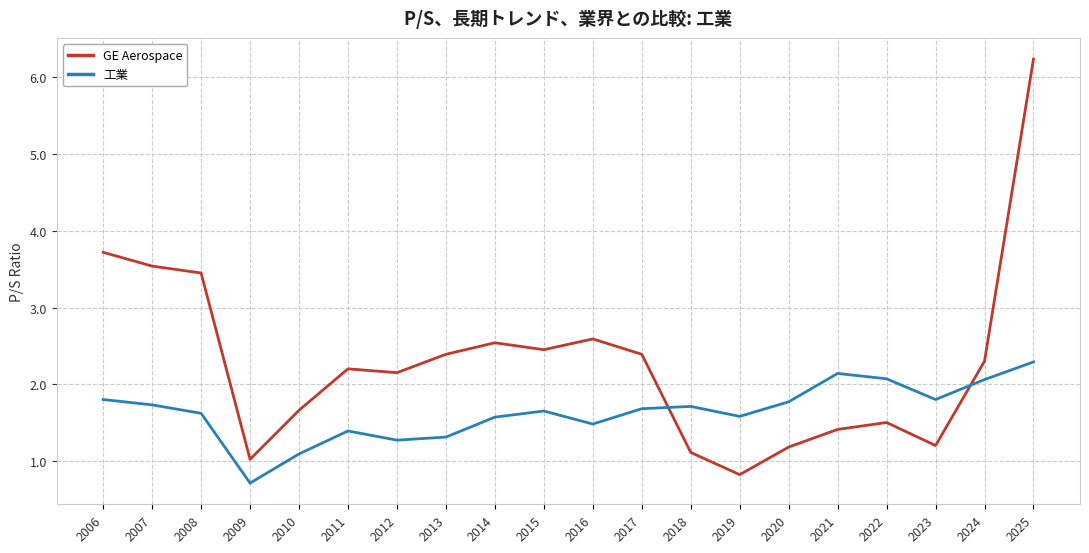

Is the value of GE Aerospace at 2014 greater than the value of 工業 at 2011?

Yes